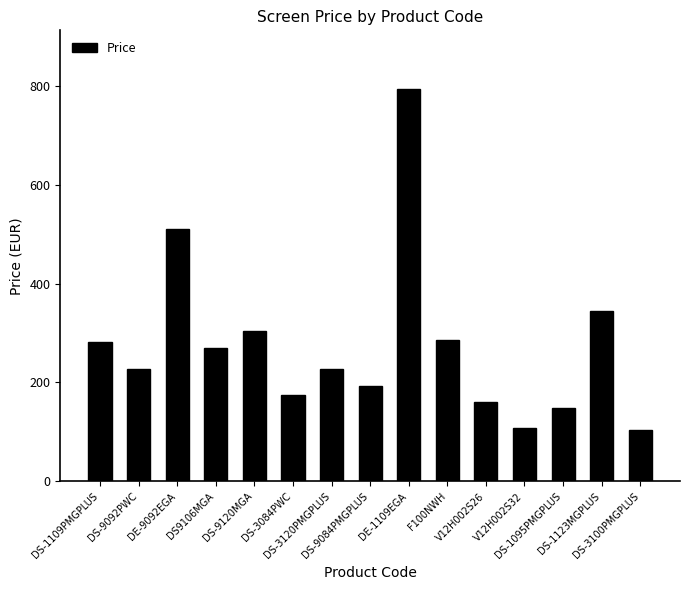

At which label is the value closest to 448?

DE-9092EGA